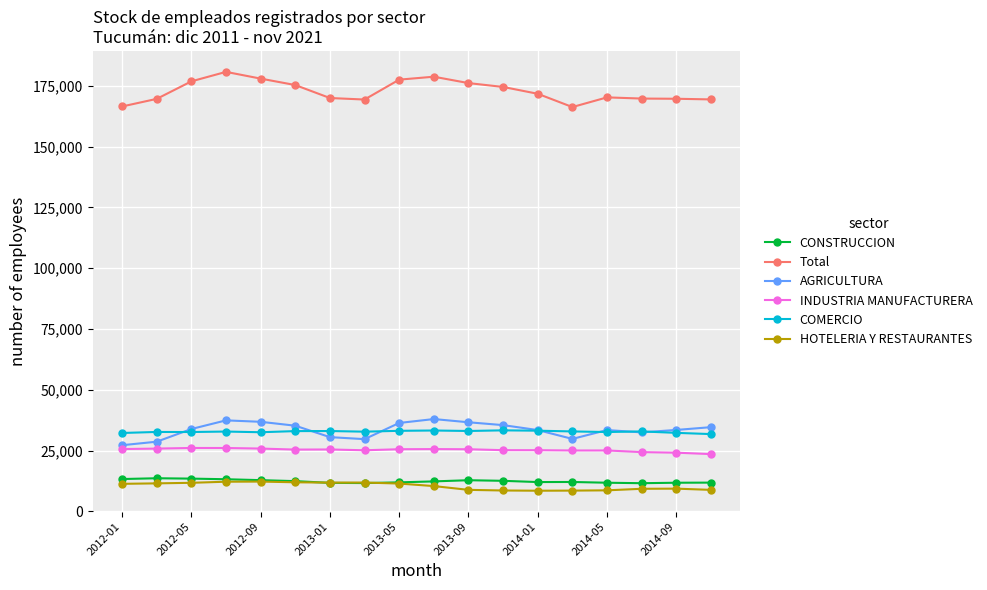

How many lines are shown in the chart?

6